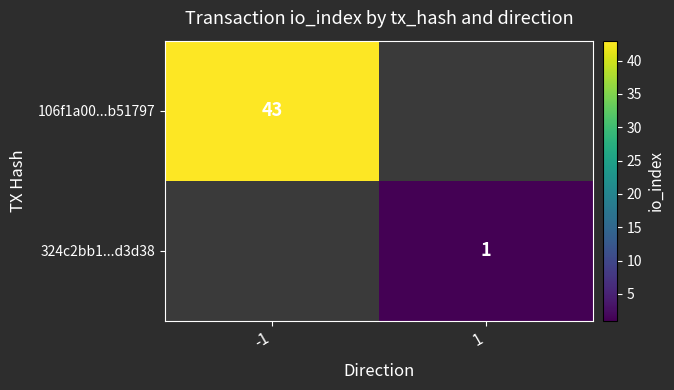

The 324c2bb1...d3d38 series shows 0 at 1. True or false?

False